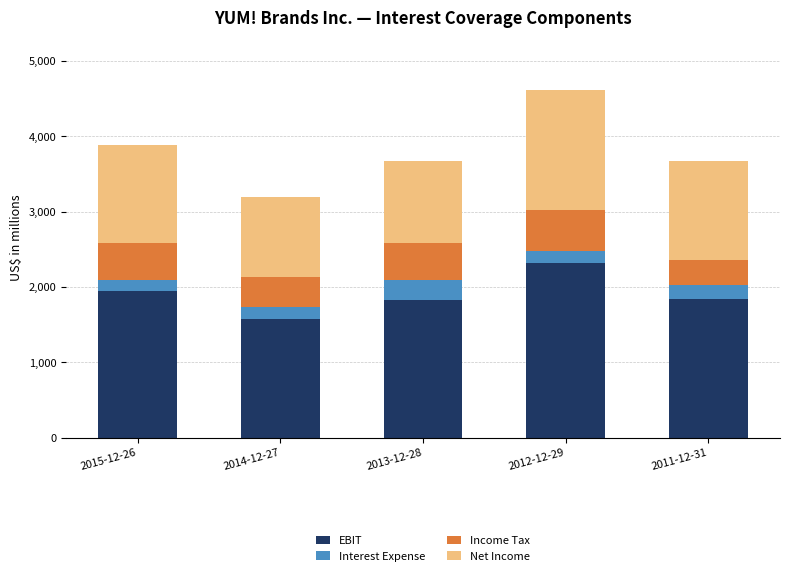

What is the sum of the EBIT values at 2012-12-29 and 2011-12-31?

4157